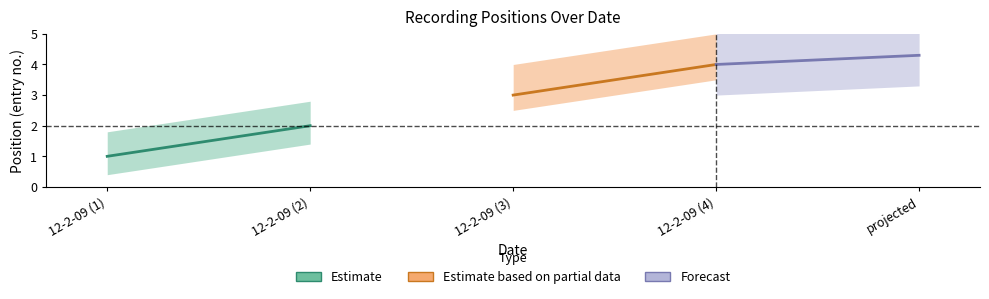

What are all the series names shown in the legend?

Estimate, Estimate based on partial data, Forecast